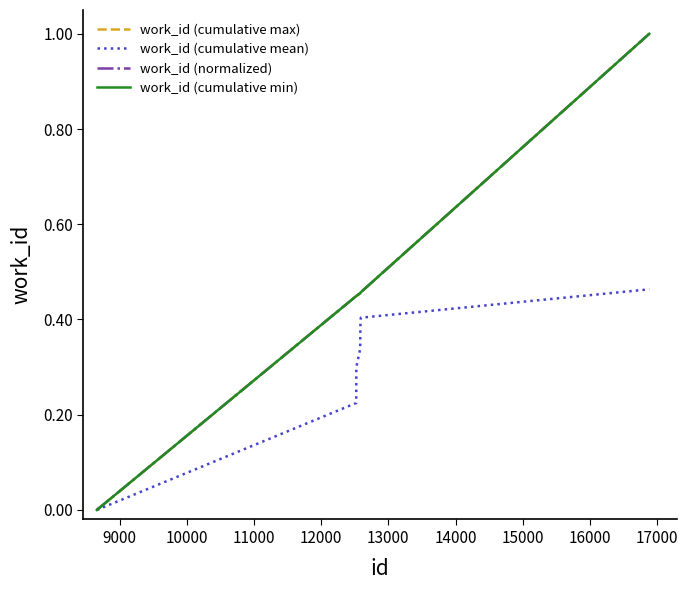

Is this an area chart (filled region under the line)?

No